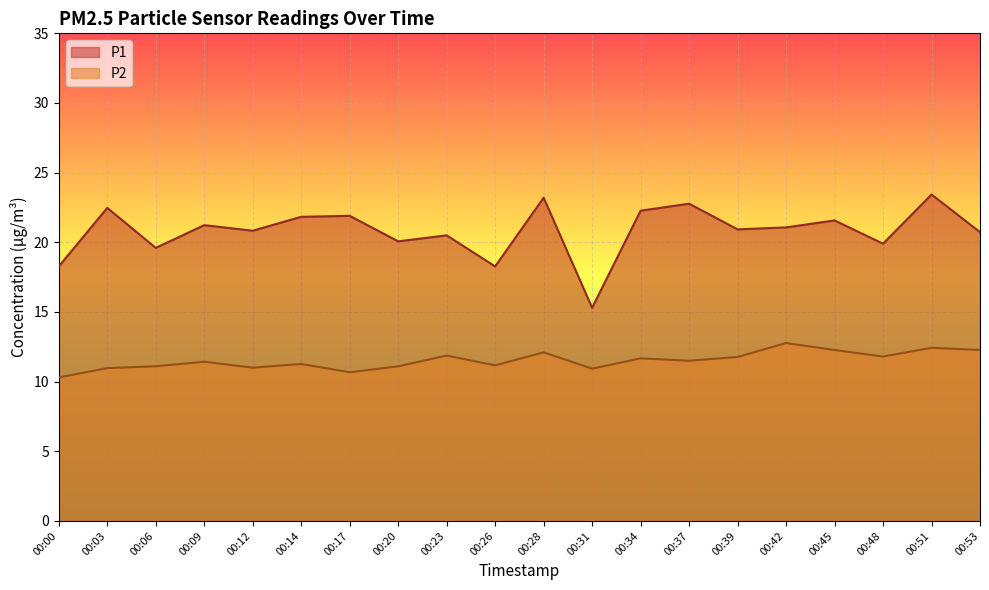

What is the difference between the P2 values at 00:06 and 00:23?

0.8